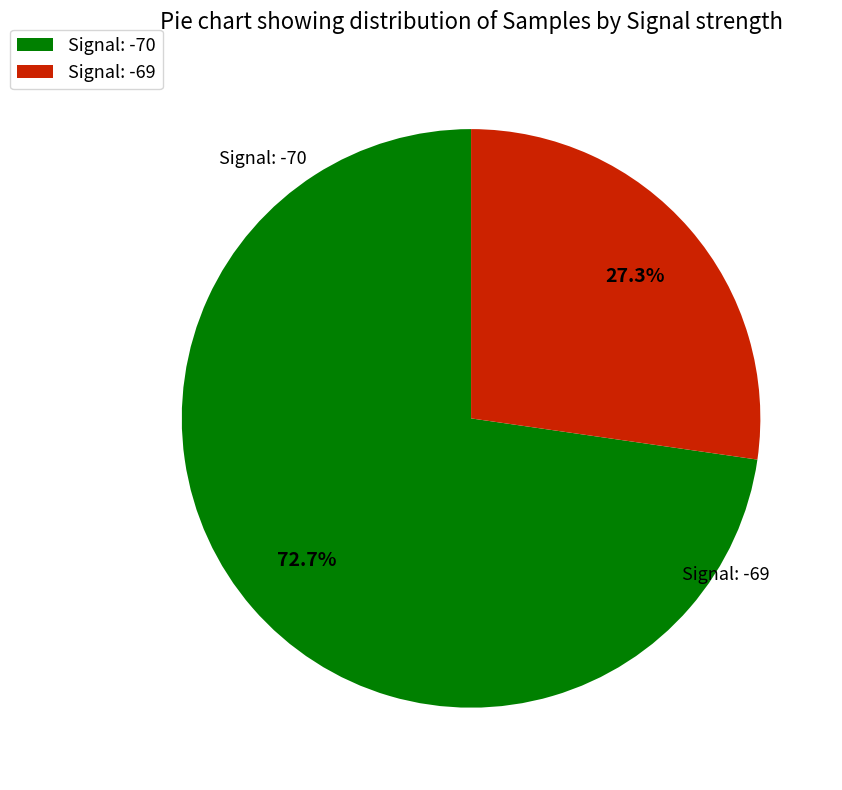

How many slices are in this pie chart?

2